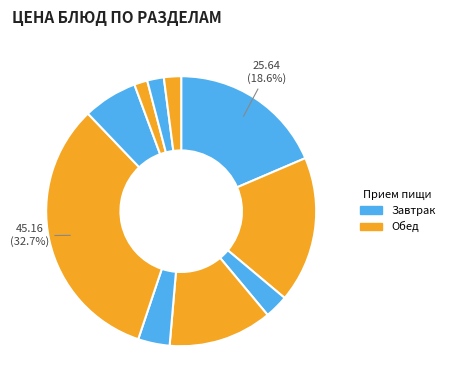

How many segments does this pie chart have?

10